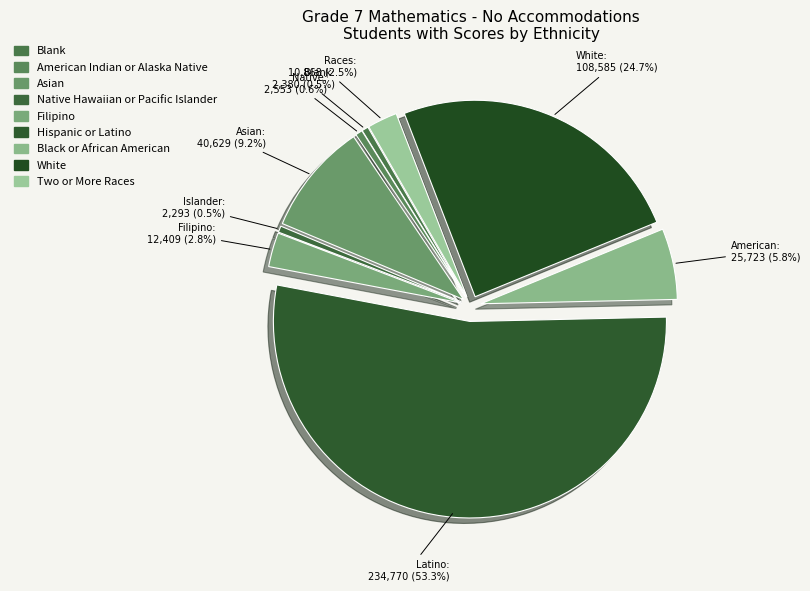

Which category has the smallest portion of the pie?

Native Hawaiian or Pacific Islander